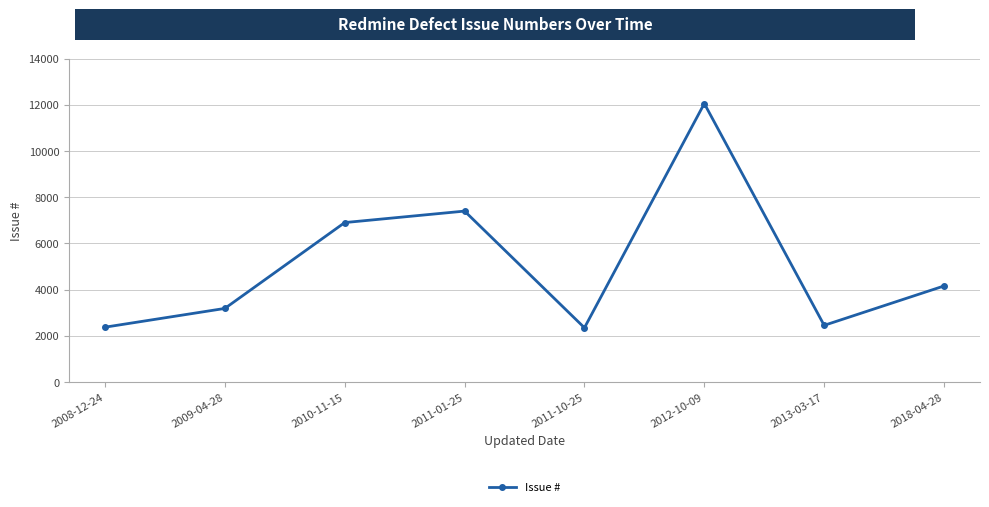

At which category does the data reach its first local peak?

2011-01-25